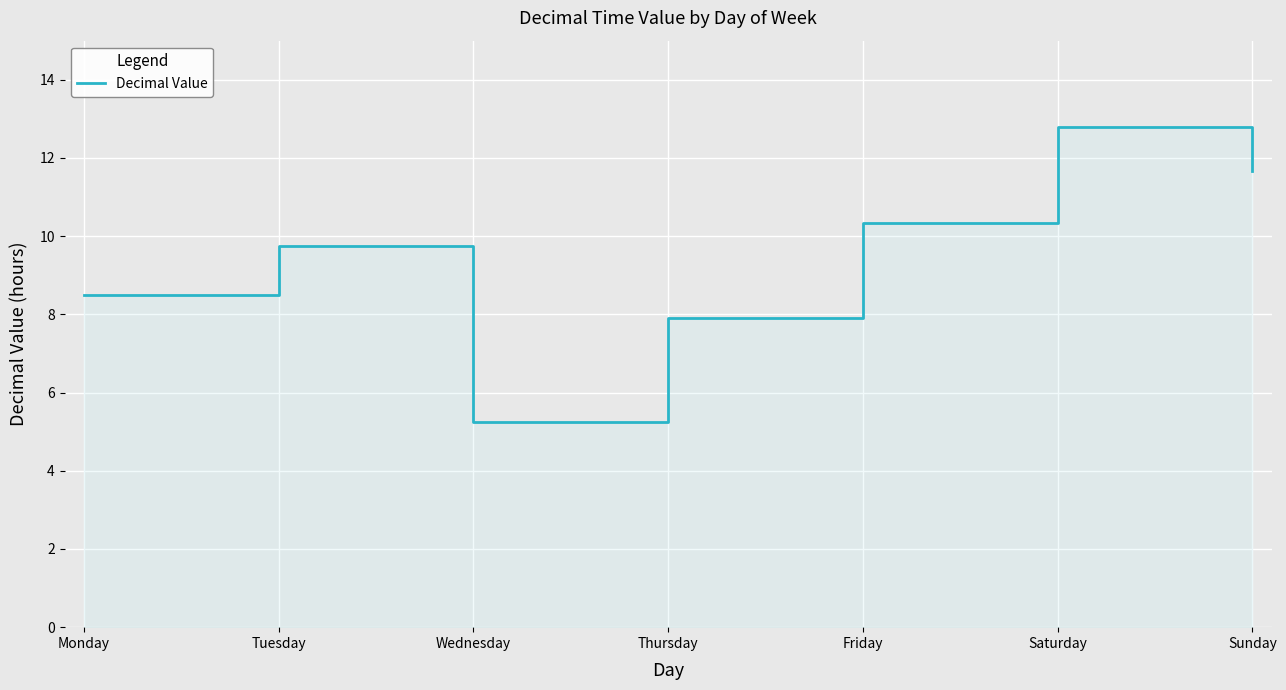

Does the chart display data point markers on the line(s)?

No